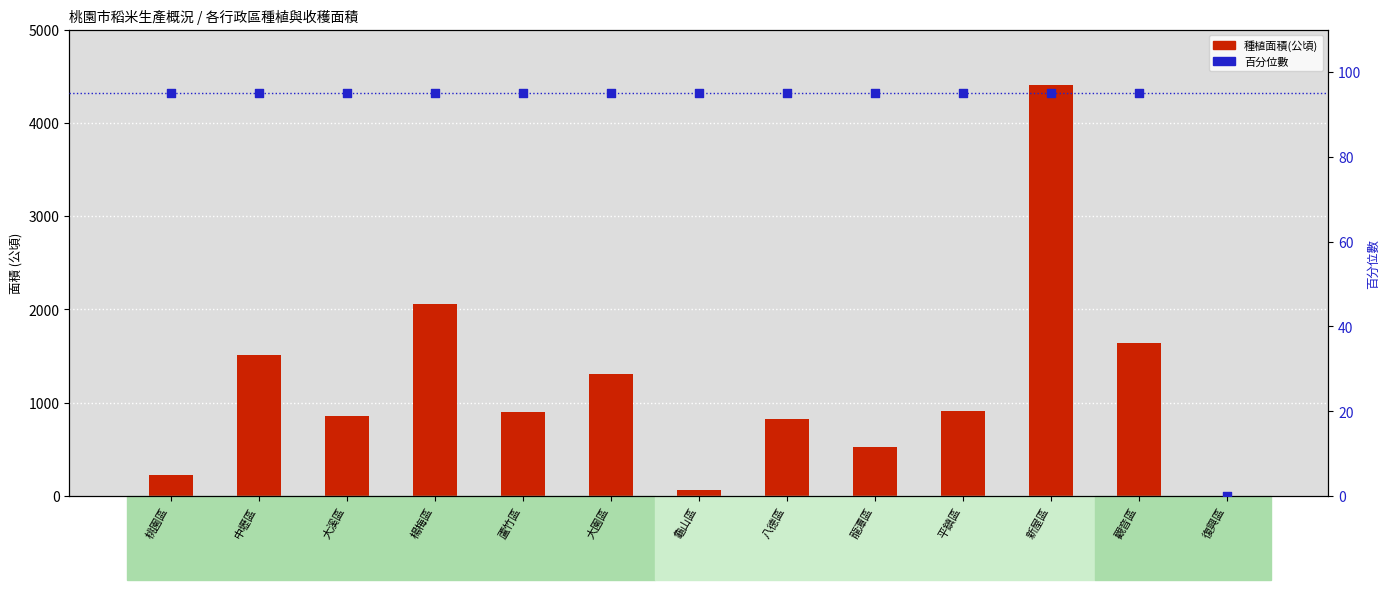

Which series has the largest total across all categories?

種植面積(公頃)